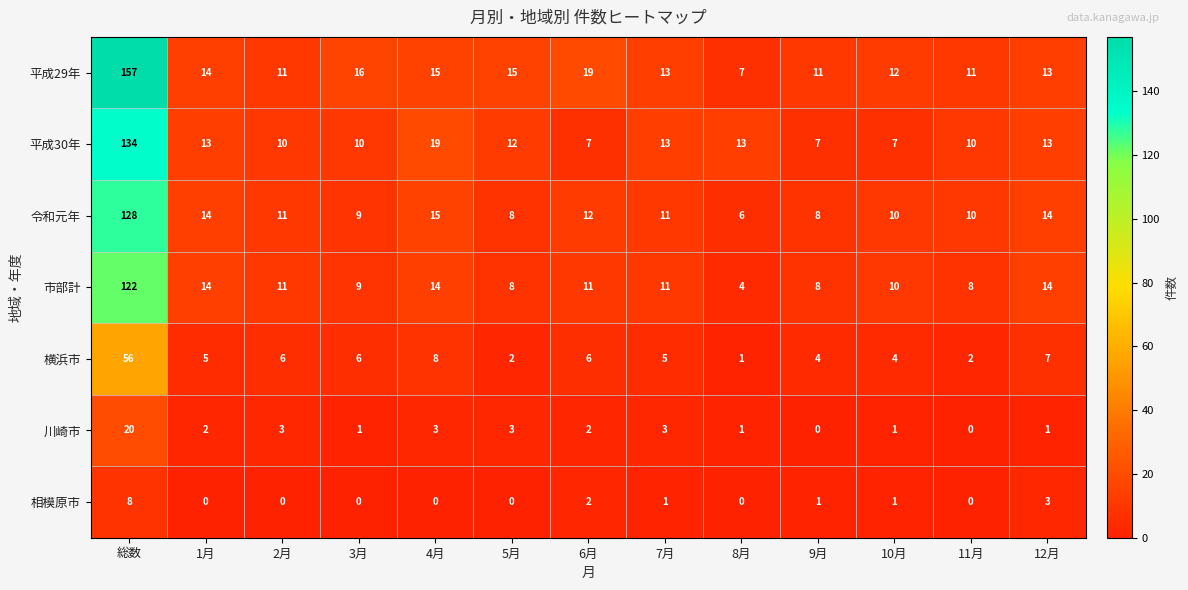

Which series has the largest range (max minus min)?

平成29年